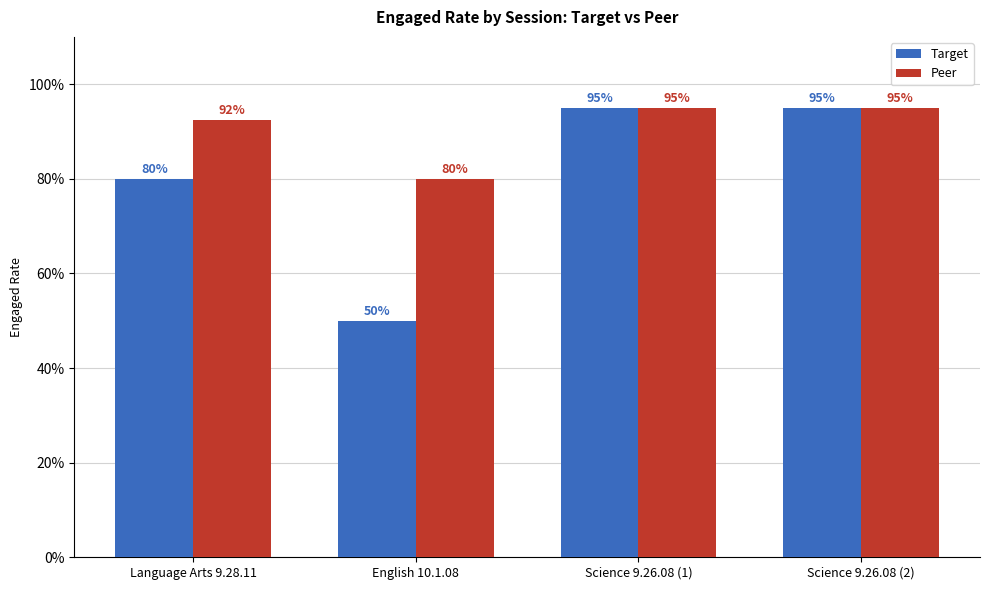

Does the chart contain any negative values?

No